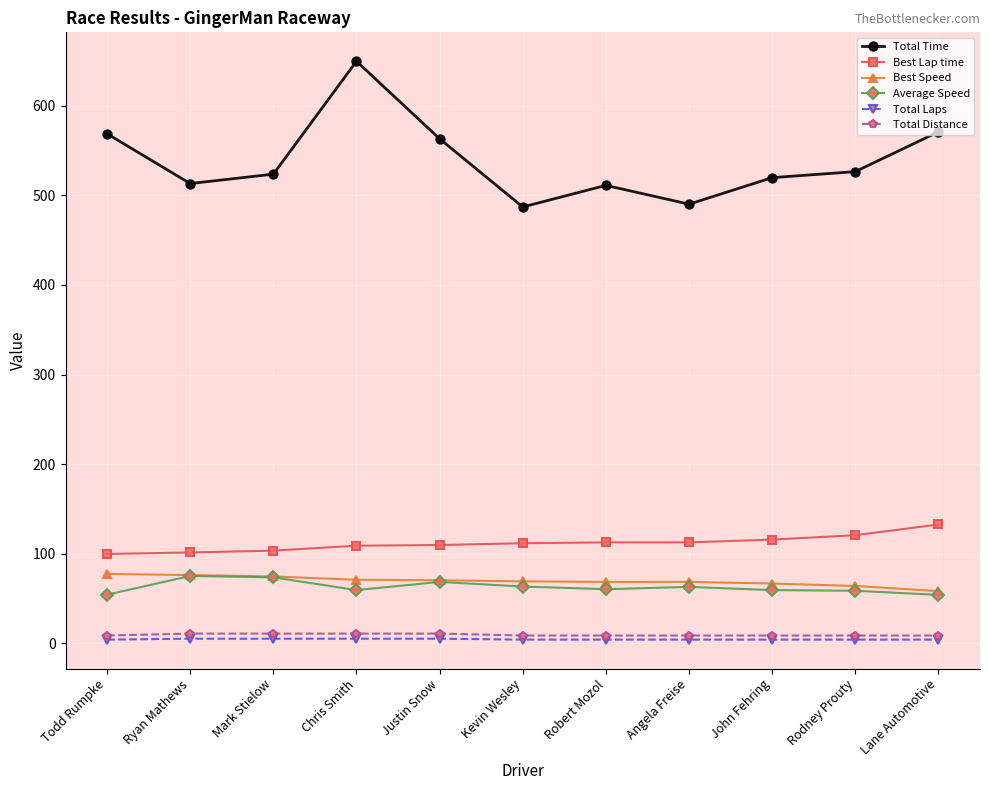

What is the maximum value for Total Time?

649.8